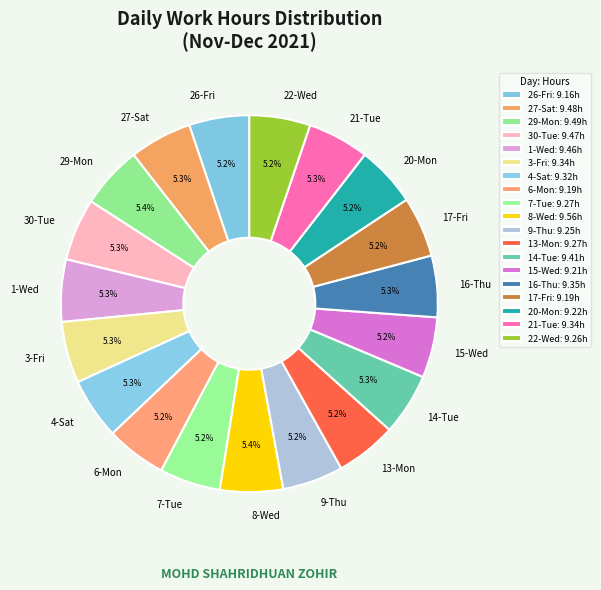

How many slices are in this pie chart?

19